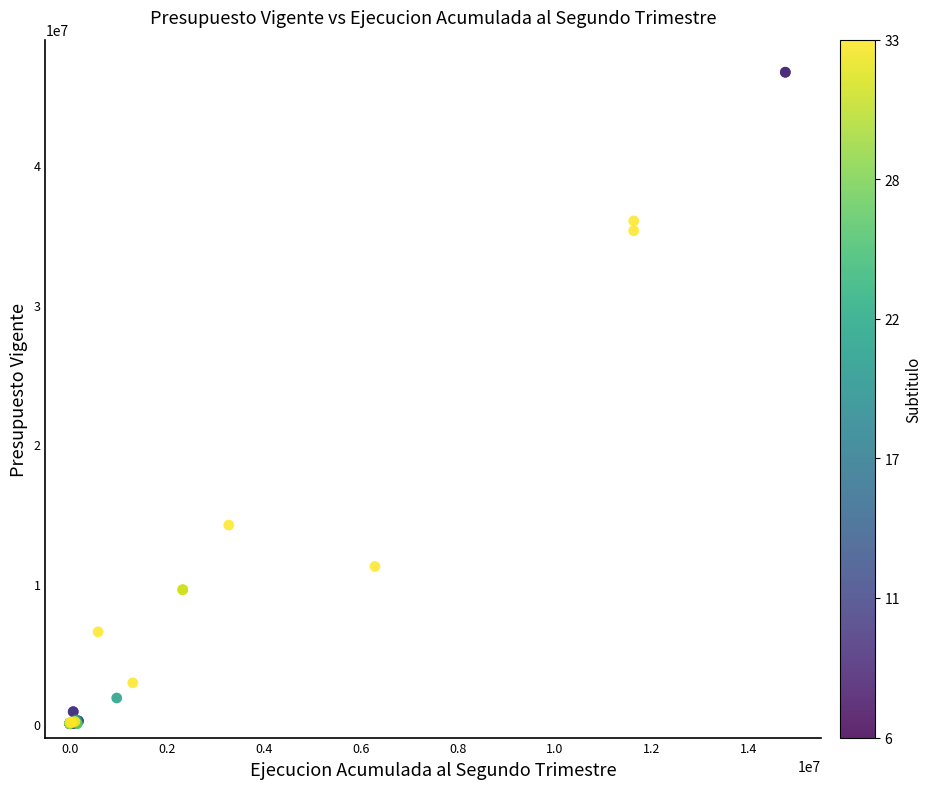

What Y value in the scatter plot is closest to 23333891?

14226290